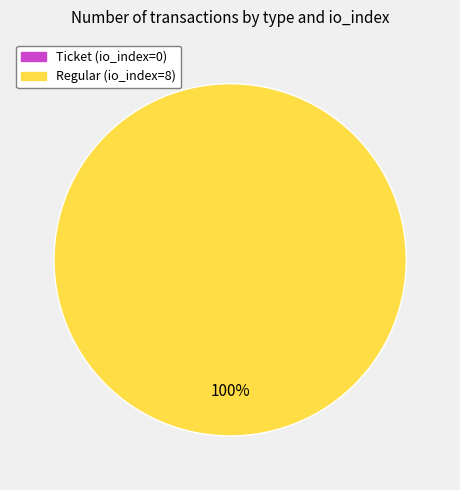

Which slice represents more than half of the pie?

Regular (io_index=8)